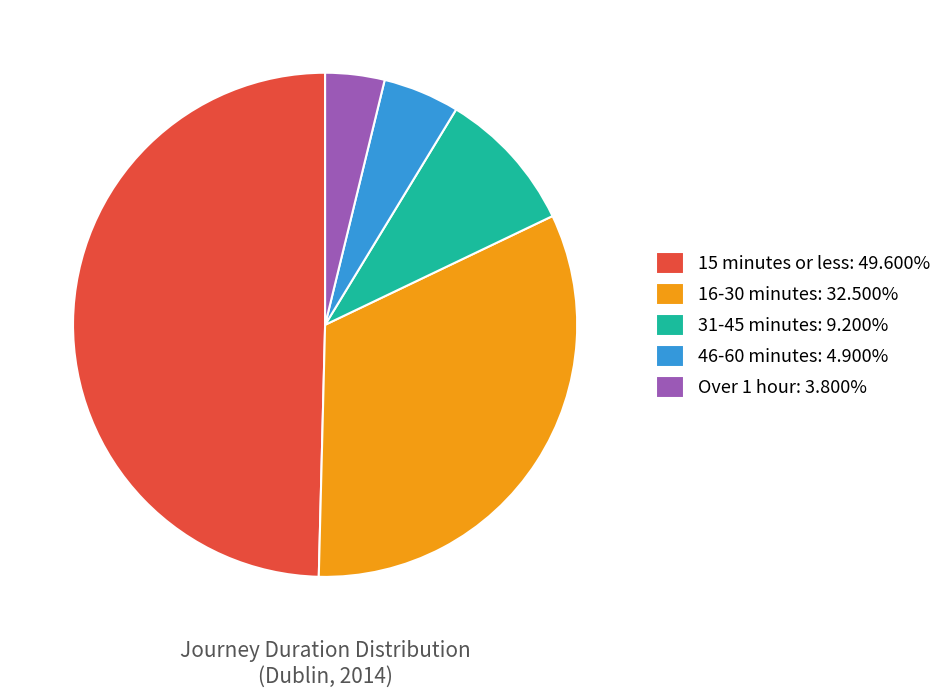

Which slice is the smallest?

Over 1 hour